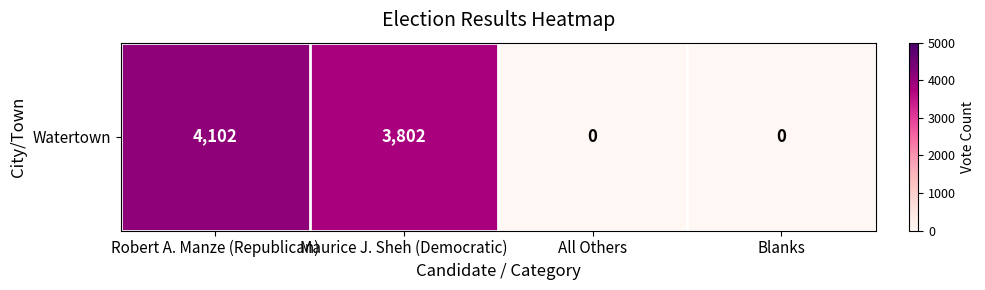

Rank the categories by value from highest to lowest.

Robert A. Manze (Republican), Maurice J. Sheh (Democratic), All Others, Blanks